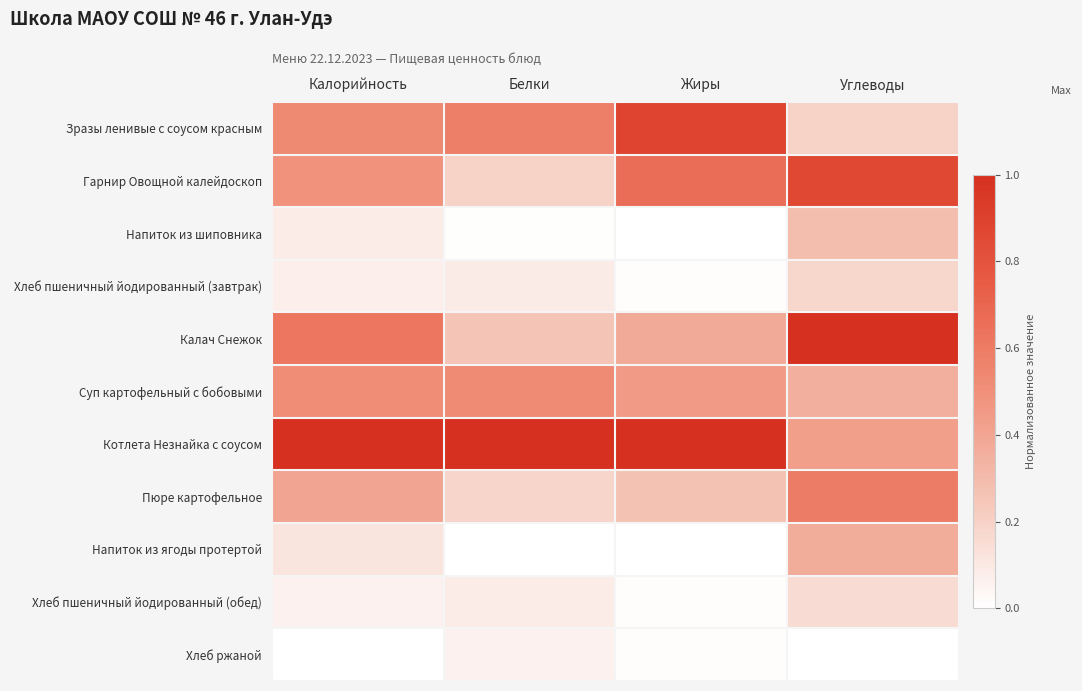

Which series has the largest total across all categories?

Котлета Незнайка с соусом